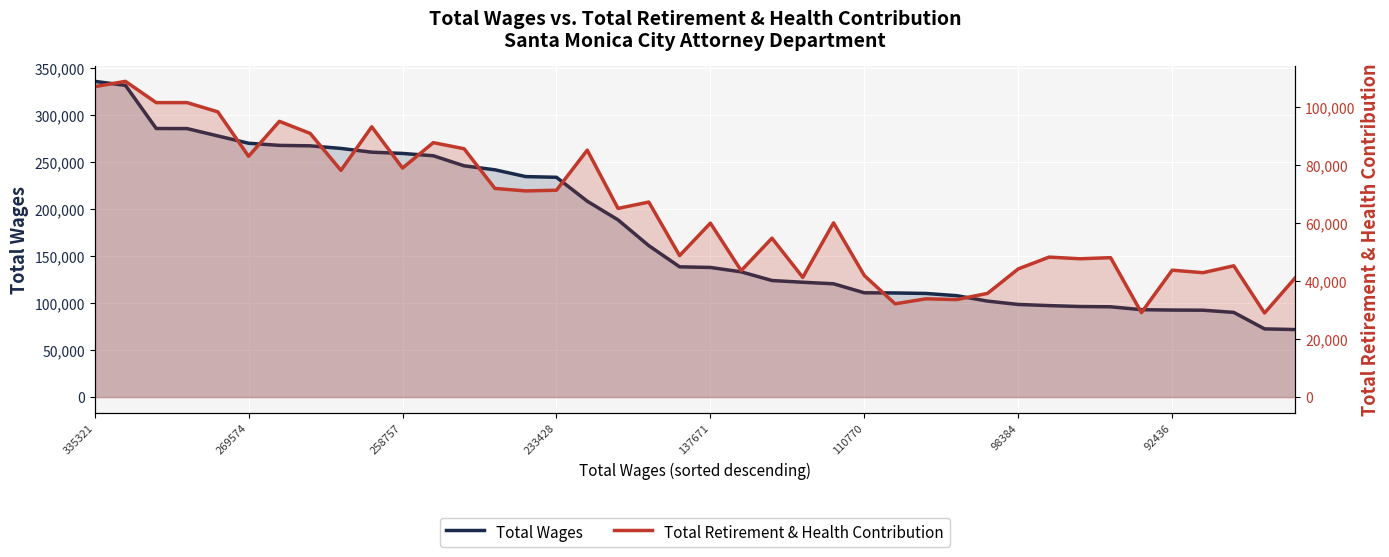

What position from the left is 9?

10